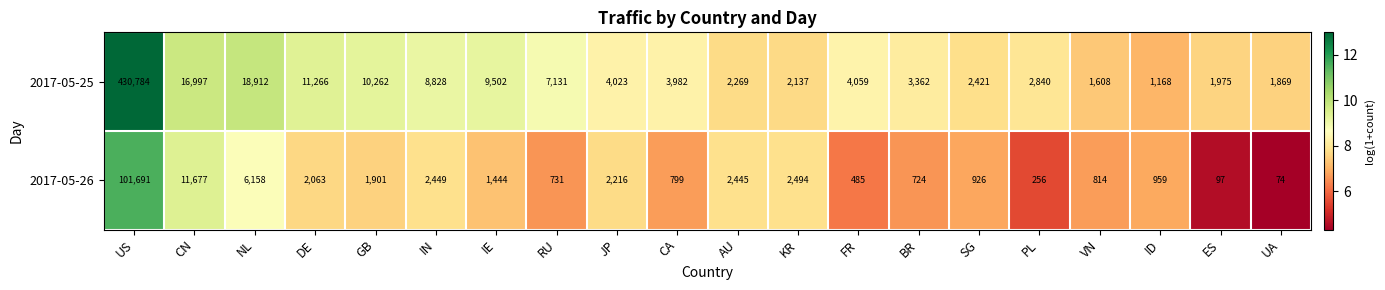

What is the difference between the maximum and minimum values in the 2017-05-25 series?

429616